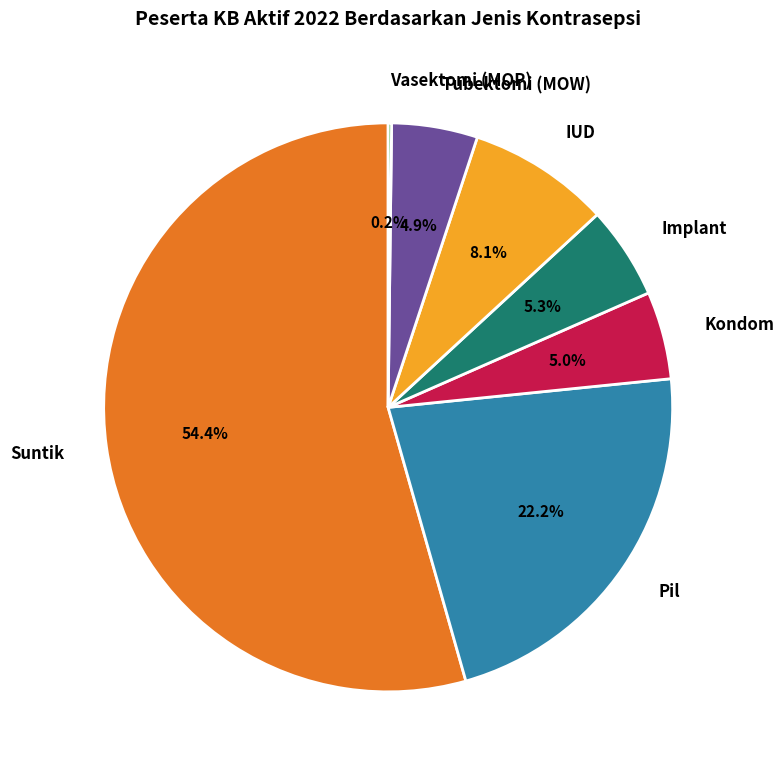

Which has a higher value, Pil or IUD?

Pil